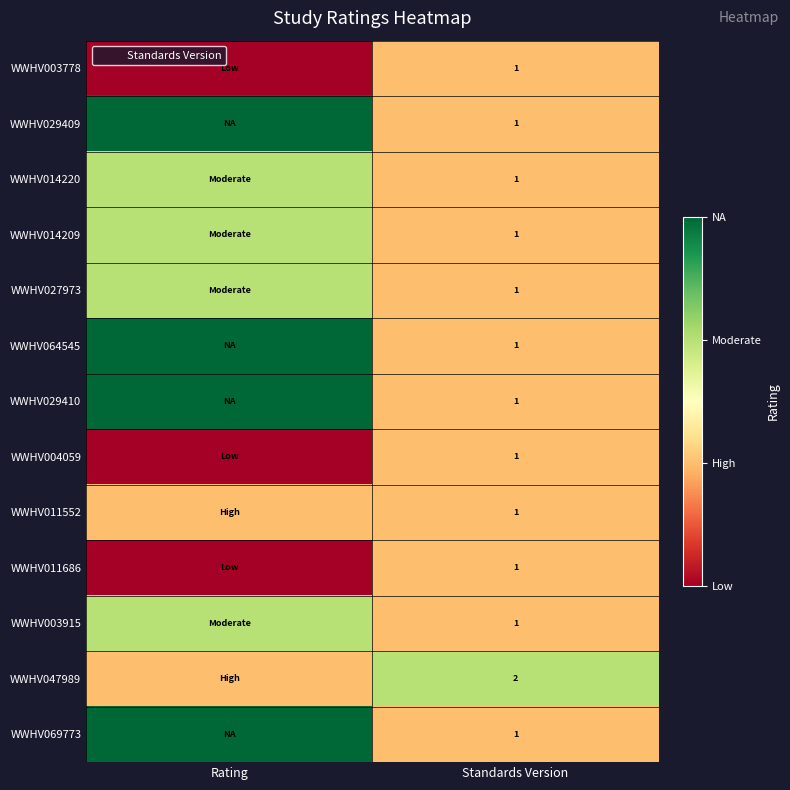

What is the total value across all series at Rating?

22